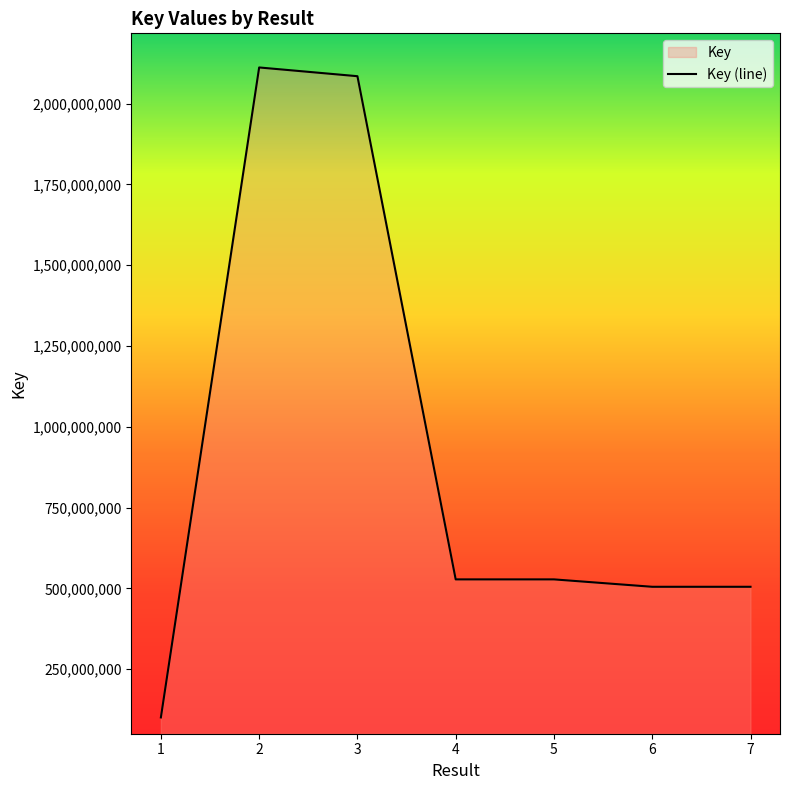

Does the chart have visible grid lines?

No